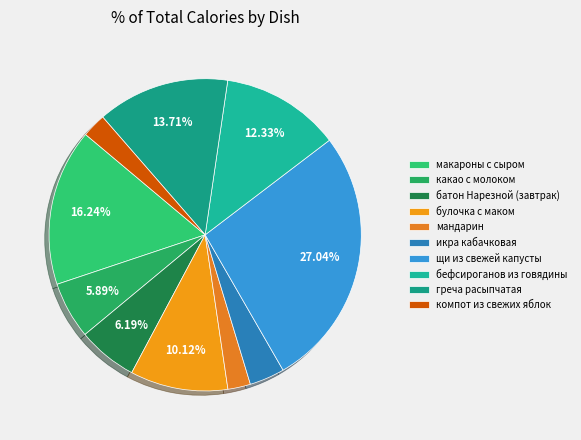

Count the number of slices in the pie.

10